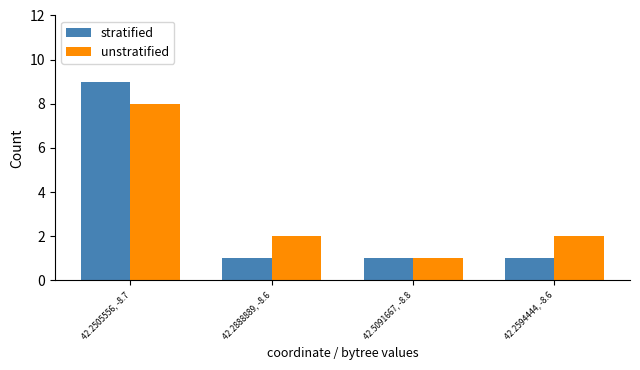

What is the sum of the stratified values at 42.2505556, -8.7 and 42.2594444, -8.6?

10